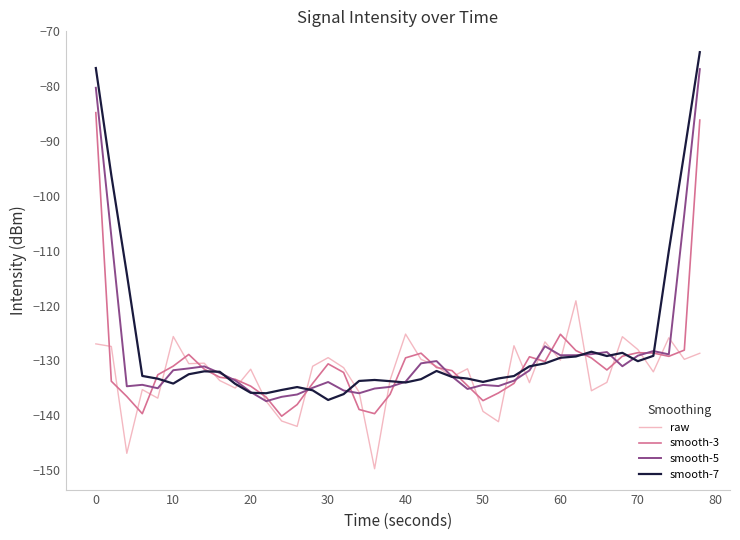

What is the lowest value of the smooth-3 series?

-140.2